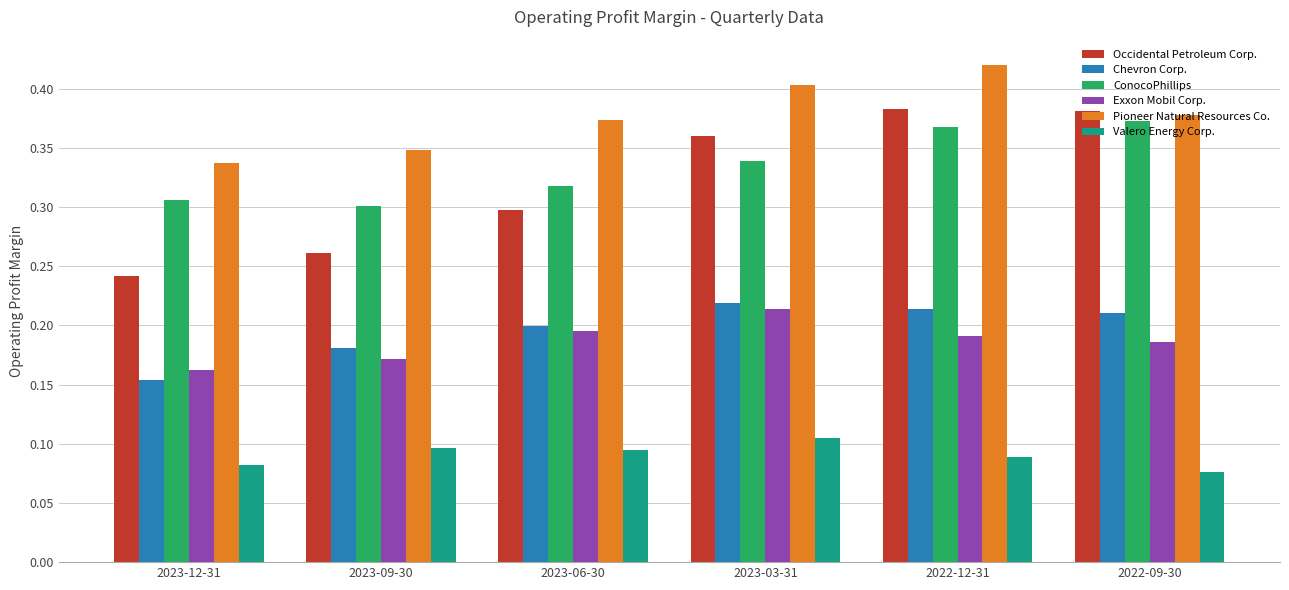

Which series has the widest spread of values?

Occidental Petroleum Corp.